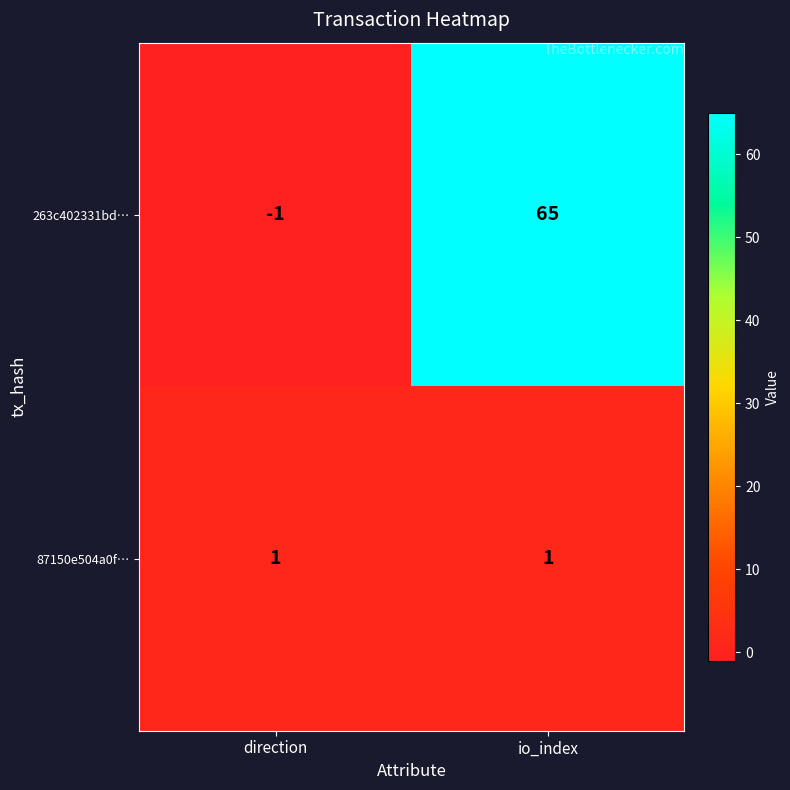

List the series in order of their peak value, highest first.

263c402331bd…, 87150e504a0f…